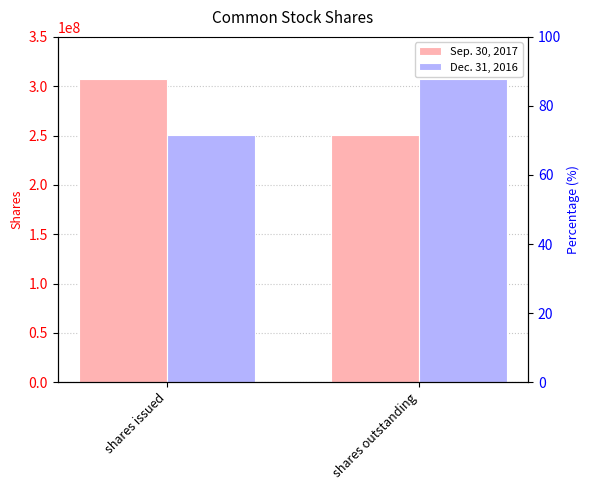

What are all the series names shown in the legend?

Sep. 30, 2017, Dec. 31, 2016